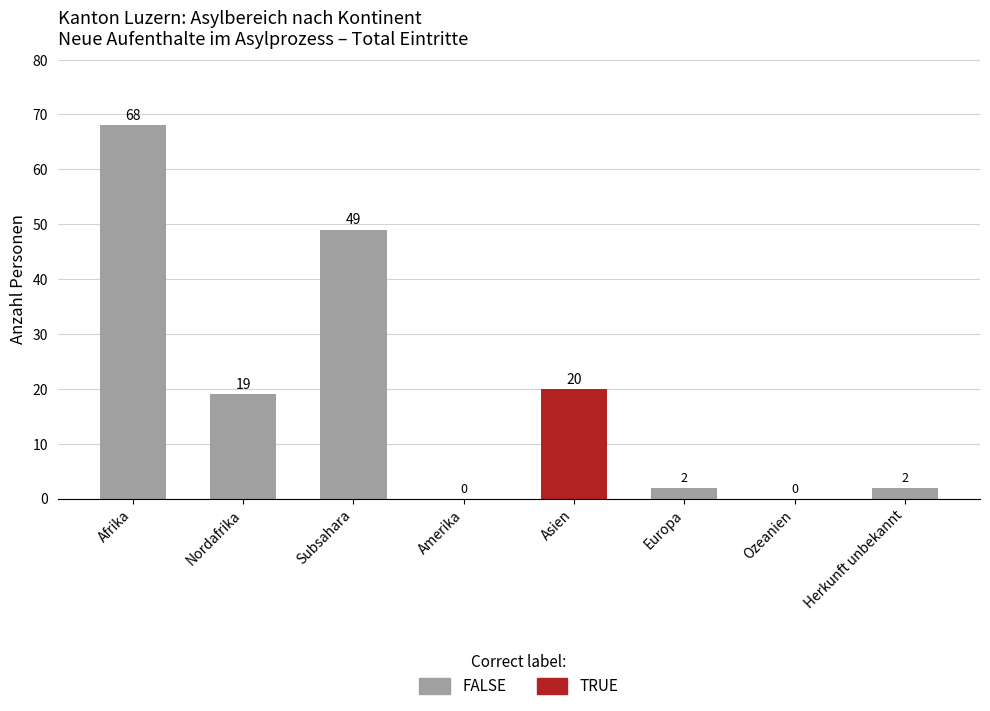

What is the sum of the values at Asien and Herkunft unbekannt?

22